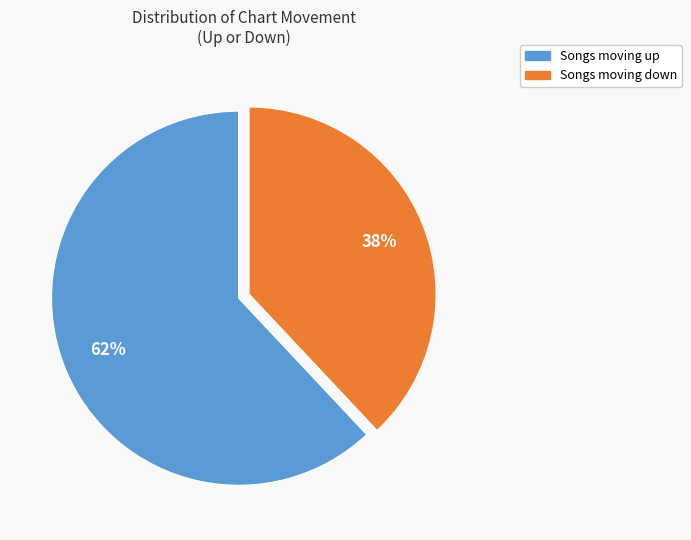

How many segments does this pie chart have?

2